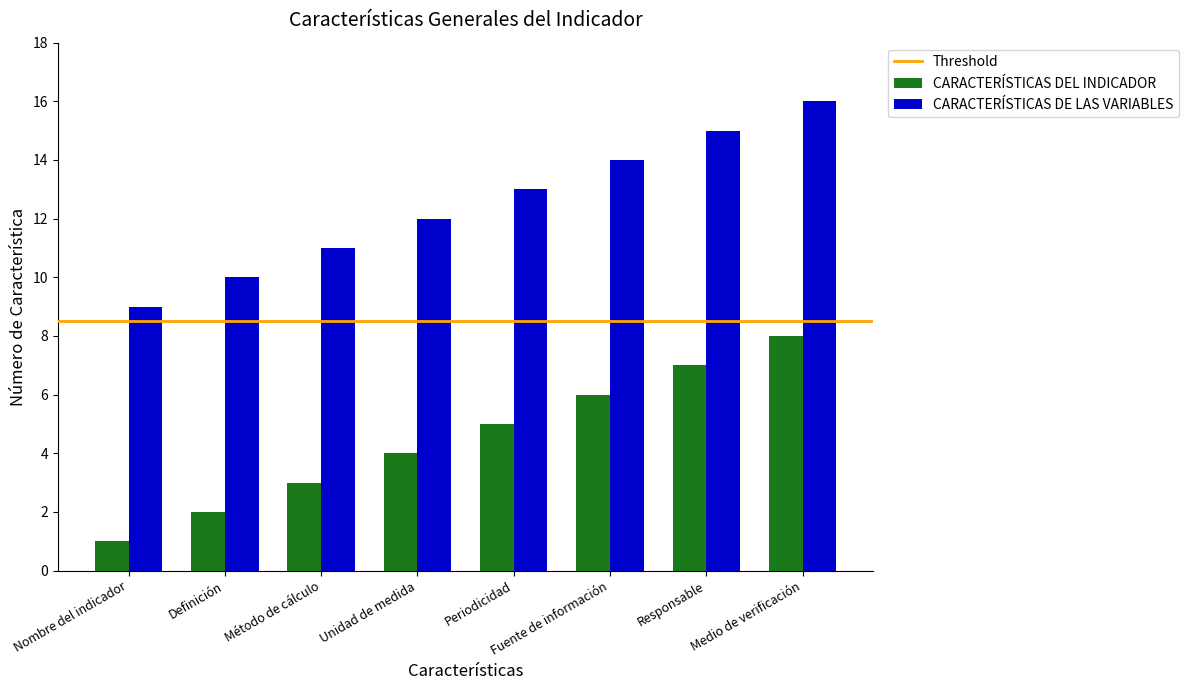

How many bars are there in total?

16